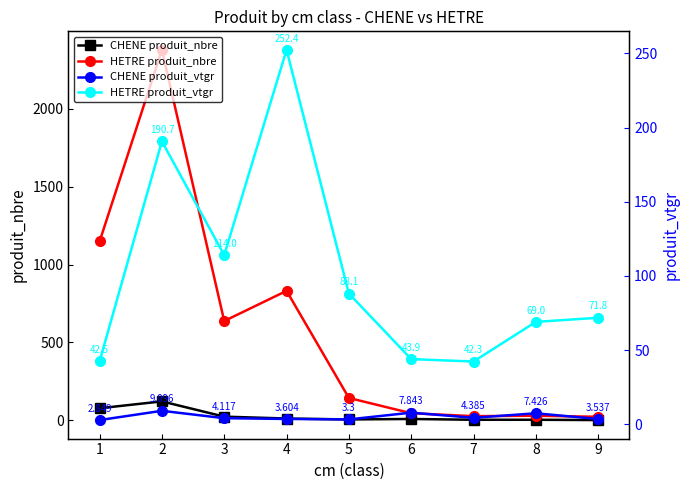

The value of CHENE produit_nbre at 7 is 3.0. True or false?

True